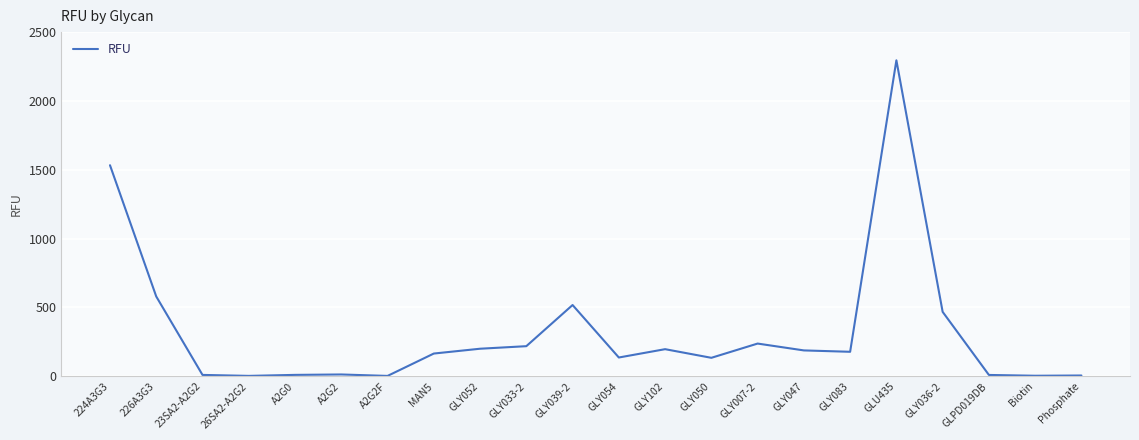

Where is the data nearest to the value 1148?

224A3G3